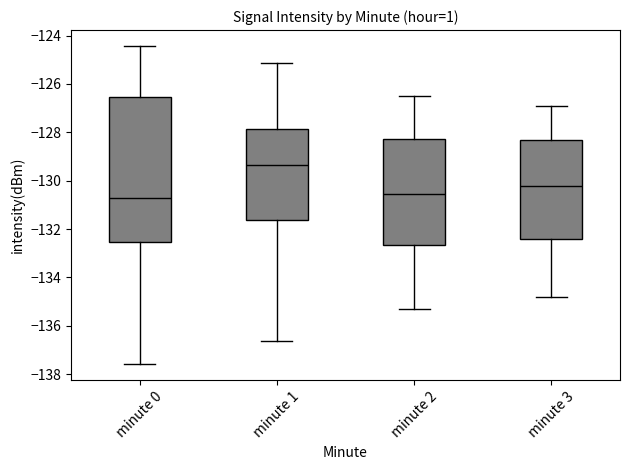

Reading left to right, read every box against the y-axis: the position of its median line, the range the box covers, and the ends of its whiskers. The values are not printed on the chart, so give them approximately, as read against the axis.

minute 0: median -130.8, box -132.6 to -126.6, whiskers -137.6 to -124.4
minute 1: median -129.4, box -131.6 to -127.8, whiskers -136.6 to -125.2
minute 2: median -130.6, box -132.6 to -128.2, whiskers -135.2 to -126.4
minute 3: median -130.2, box -132.4 to -128.4, whiskers -134.8 to -126.8